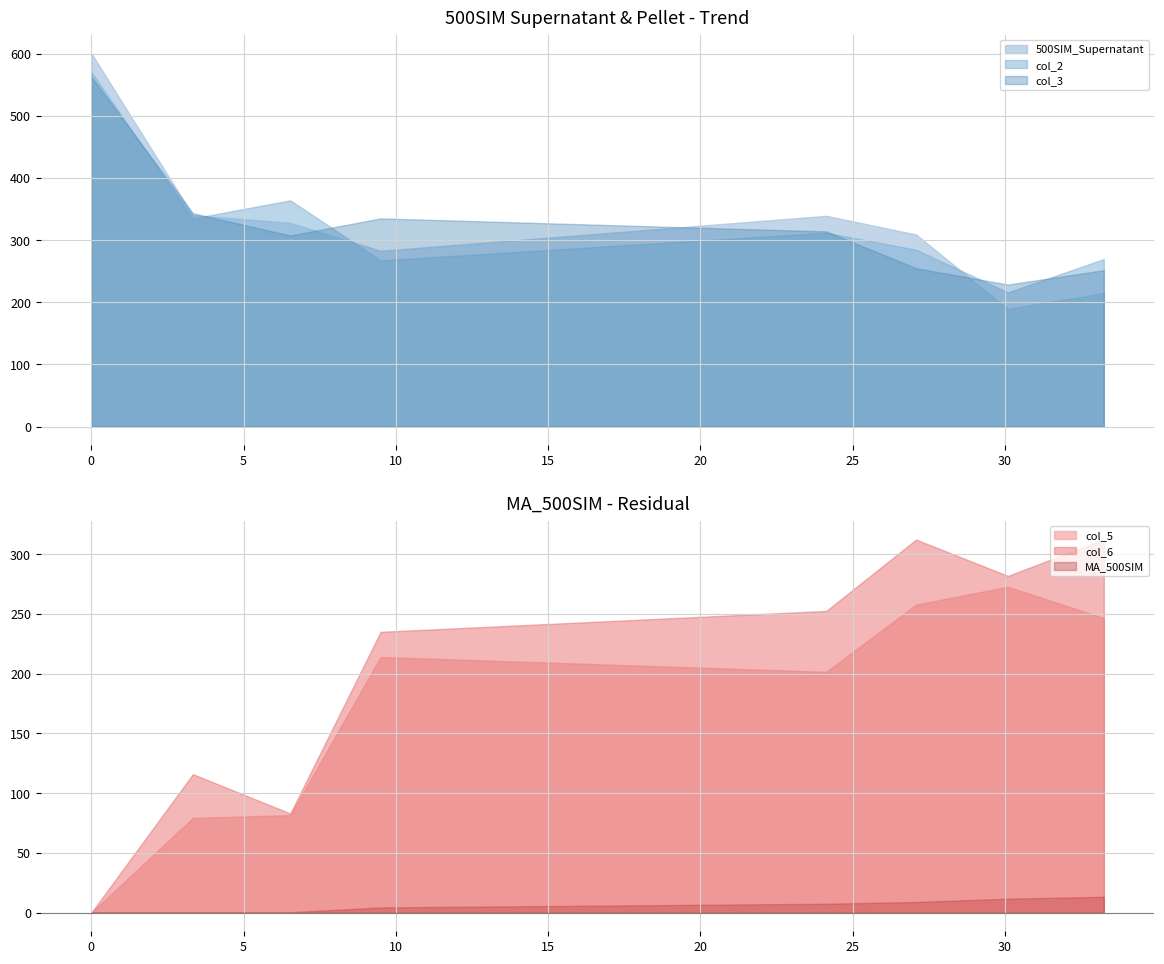

True or false: col_6 and col_5 cross at least once.

False